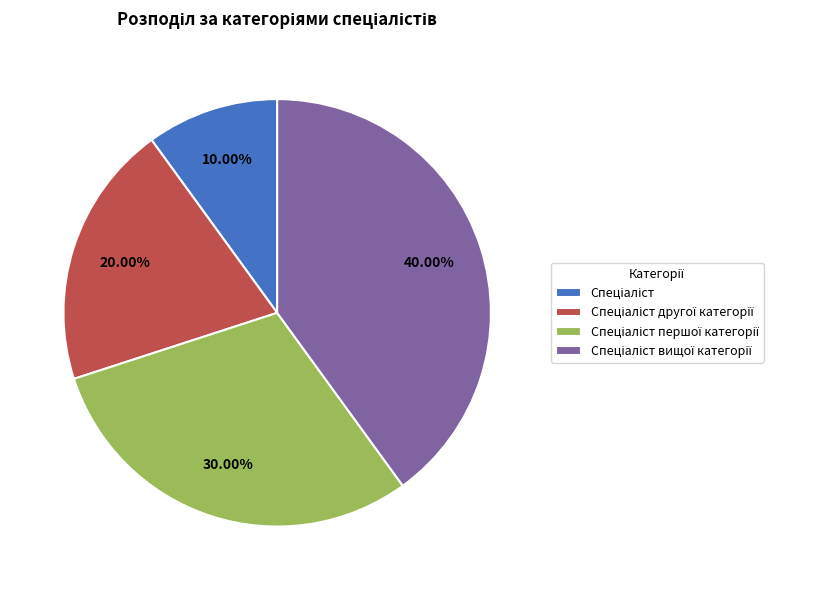

Does any single category account for the majority?

No